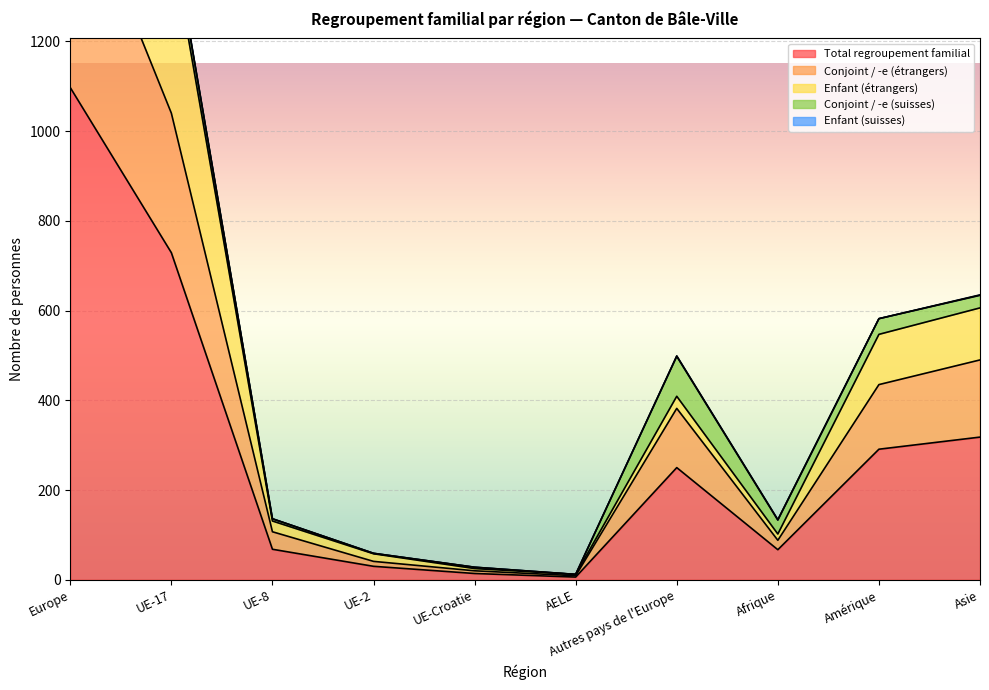

At how many categories does at least one series exceed 1370?

2